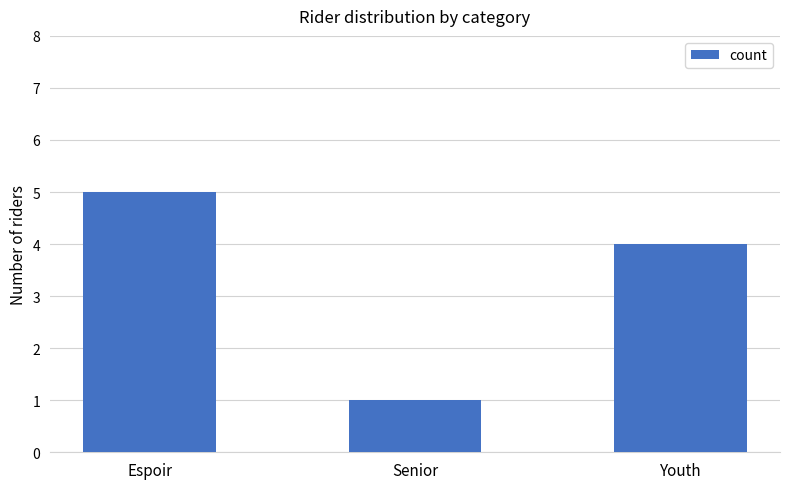

Are the bars grouped side by side (vs. stacked)?

No